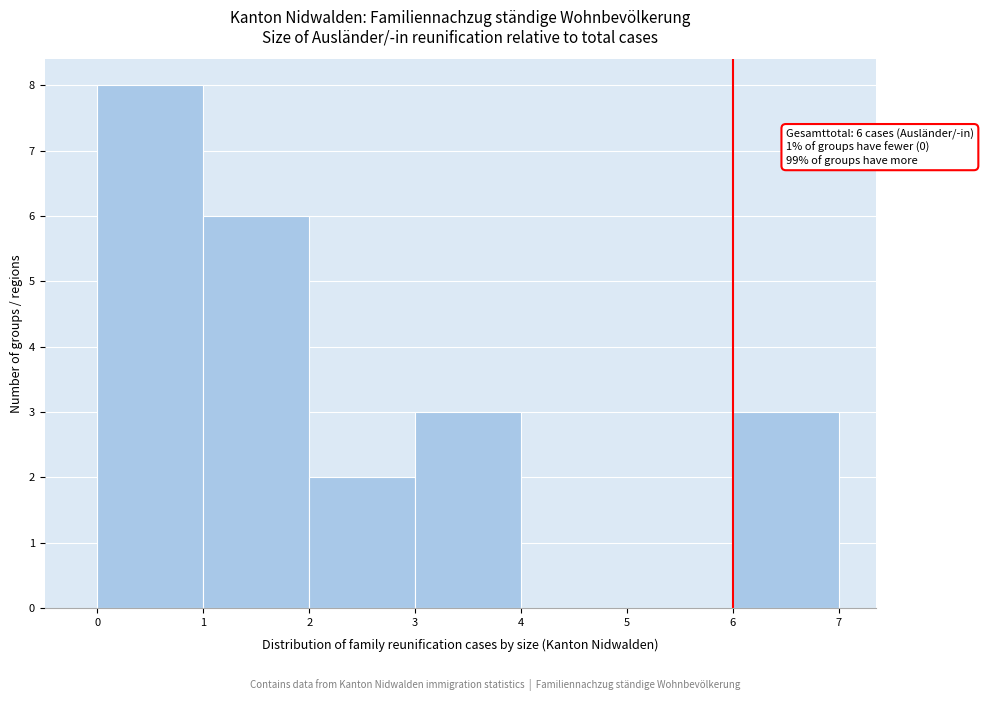

Over which range of the x-axis is the bar tallest?

0 to 1